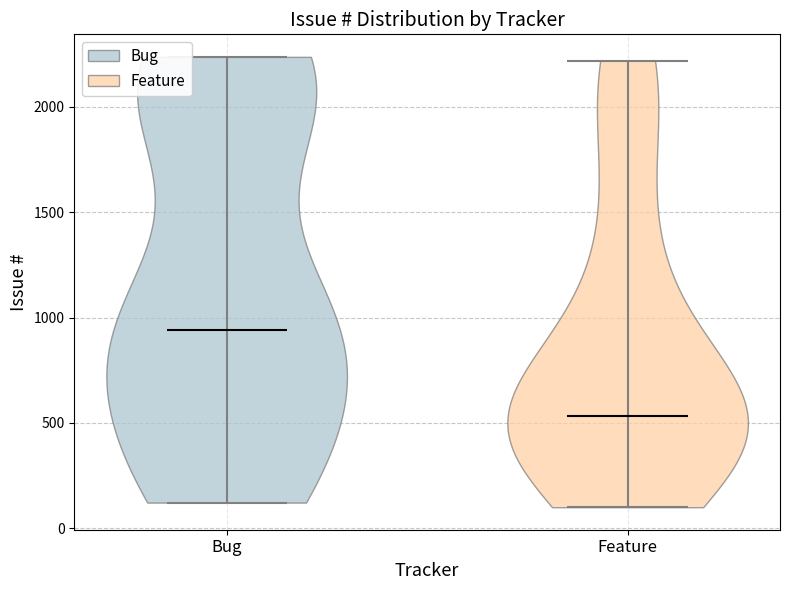

Reading left to right, read every violin against the y-axis: where its median line is, and the lowest and highest points it reaches. The values are not printed on the chart, so give them approximately, as read against the axis.

Bug: median line 950, lowest point 100, highest point 2250
Feature: median line 550, lowest point 100, highest point 2200